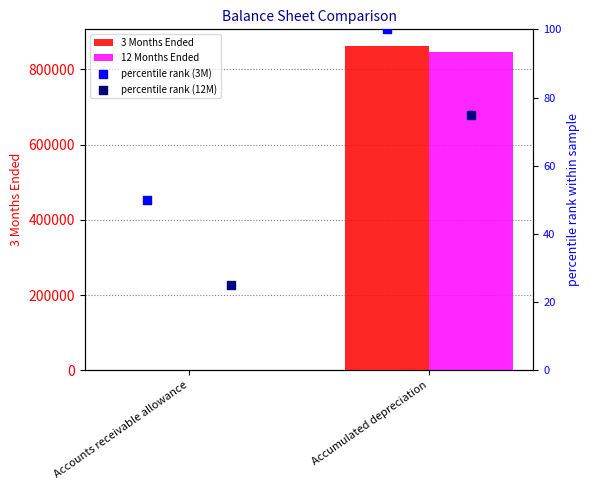

Which series reaches the minimum Y coordinate?

percentile rank (12M)